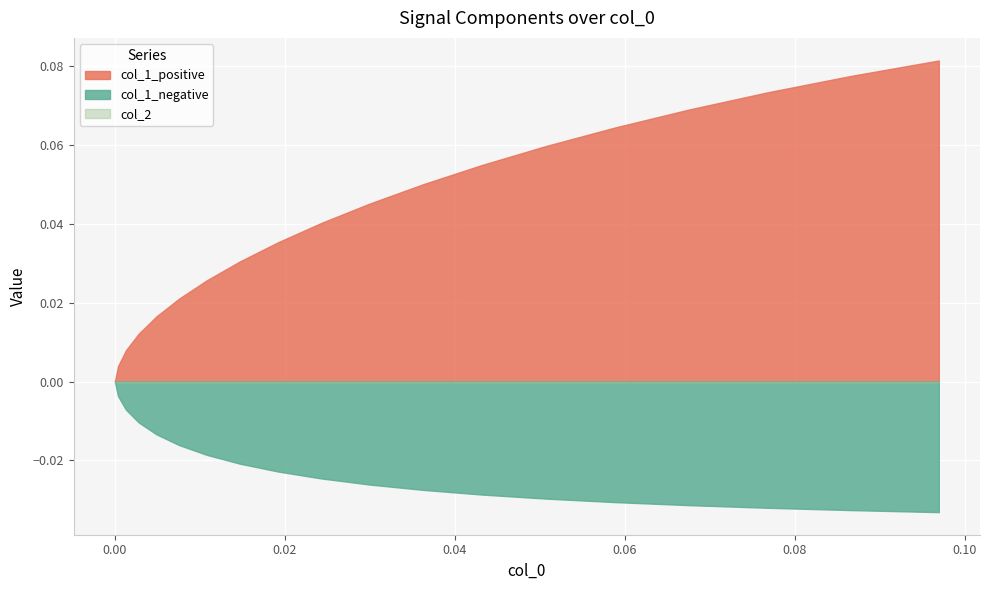

Reading left to right, transcribe all the data shown in this chart.

col_1_positive: 0.0=0.0	0.00036541=0.0	0.00129314=0.0	0.00279347=0.0	0.00487577=0.0	0.00754841=0.0	0.01081862=0.0	0.01469235=0.0	0.01917405=0.0	0.0242665=0.0	0.02997056=0.0	0.03628494=0.1	0.04320596=0.1	0.05072734=0.1	0.05884002=0.1	0.06753196=0.1	0.07678811=0.1	0.08659032=0.1	0.09691747=0.1
col_1_negative: 0.0=0.0	0.00036541=0.0	0.00129314=0.0	0.00279347=0.0	0.00487577=0.0	0.00754841=0.0	0.01081862=0.0	0.01469235=0.0	0.01917405=0.0	0.0242665=0.0	0.02997056=0.0	0.03628494=0.0	0.04320596=0.0	0.05072734=0.0	0.05884002=0.0	0.06753196=0.0	0.07678811=0.0	0.08659032=0.0	0.09691747=0.0
col_2: 0.0=0.0	0.00036541=0.0	0.00129314=0.0	0.00279347=0.0	0.00487577=0.0	0.00754841=0.0	0.01081862=0.0	0.01469235=0.0	0.01917405=0.0	0.0242665=0.0	0.02997056=0.0	0.03628494=0.0	0.04320596=0.0	0.05072734=0.0	0.05884002=0.0	0.06753196=0.0	0.07678811=0.0	0.08659032=0.0	0.09691747=0.0